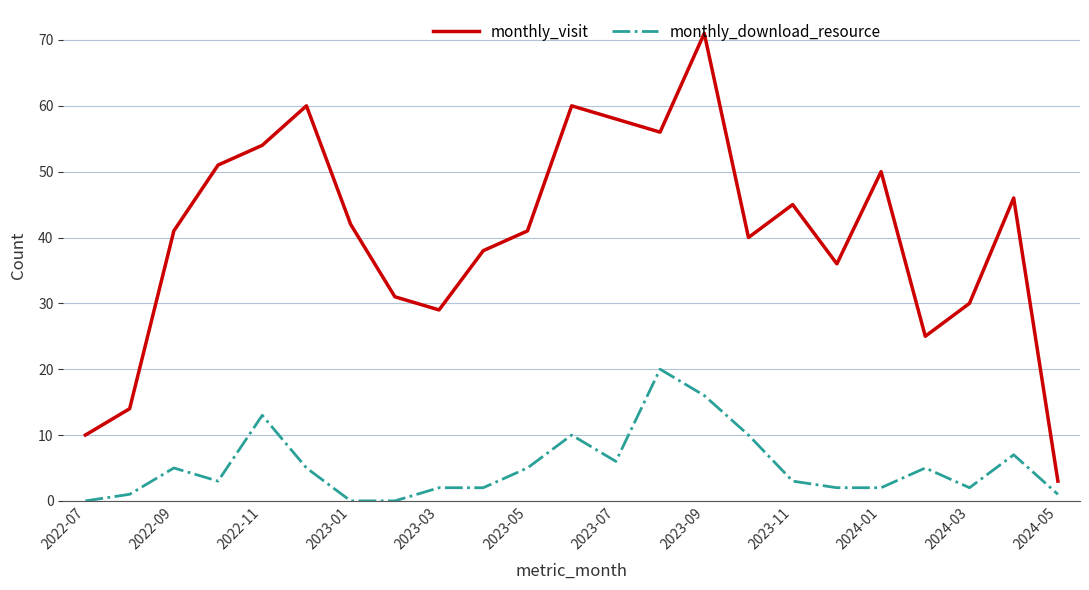

Which series has the largest total across all categories?

monthly_visit